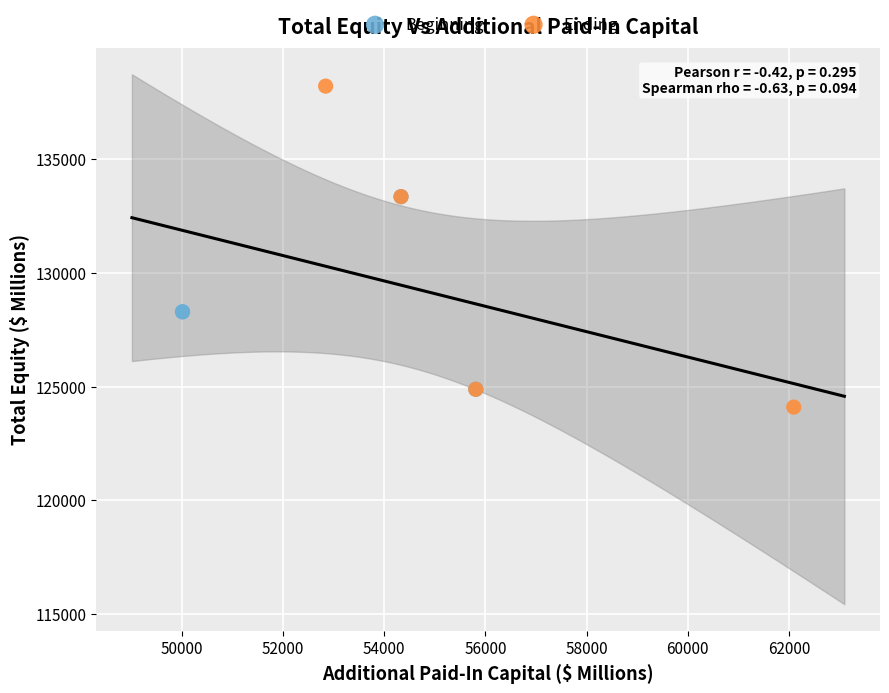

Which series contains the highest Y value?

Ending